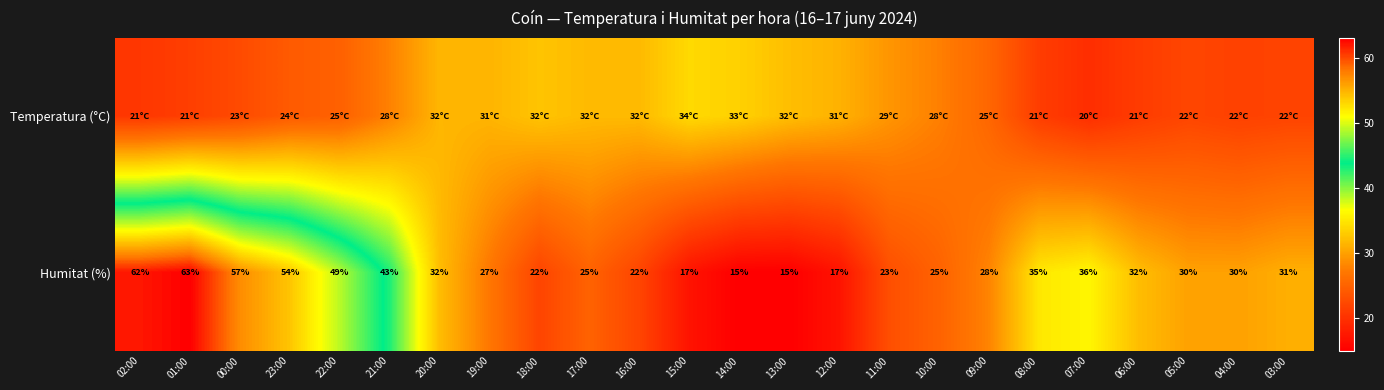

What is the maximum value shown in the chart?

63.0